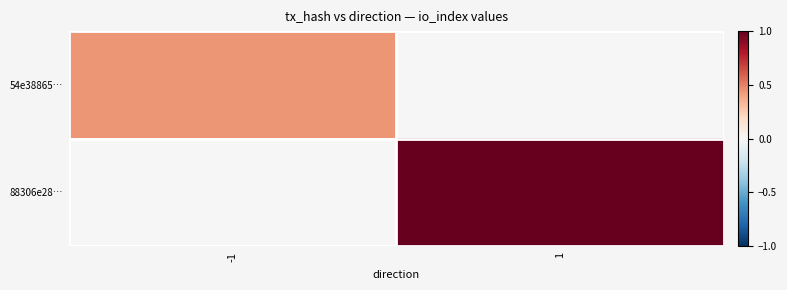

At -1, list the series in order from largest to smallest.

54e38865…, 88306e28…